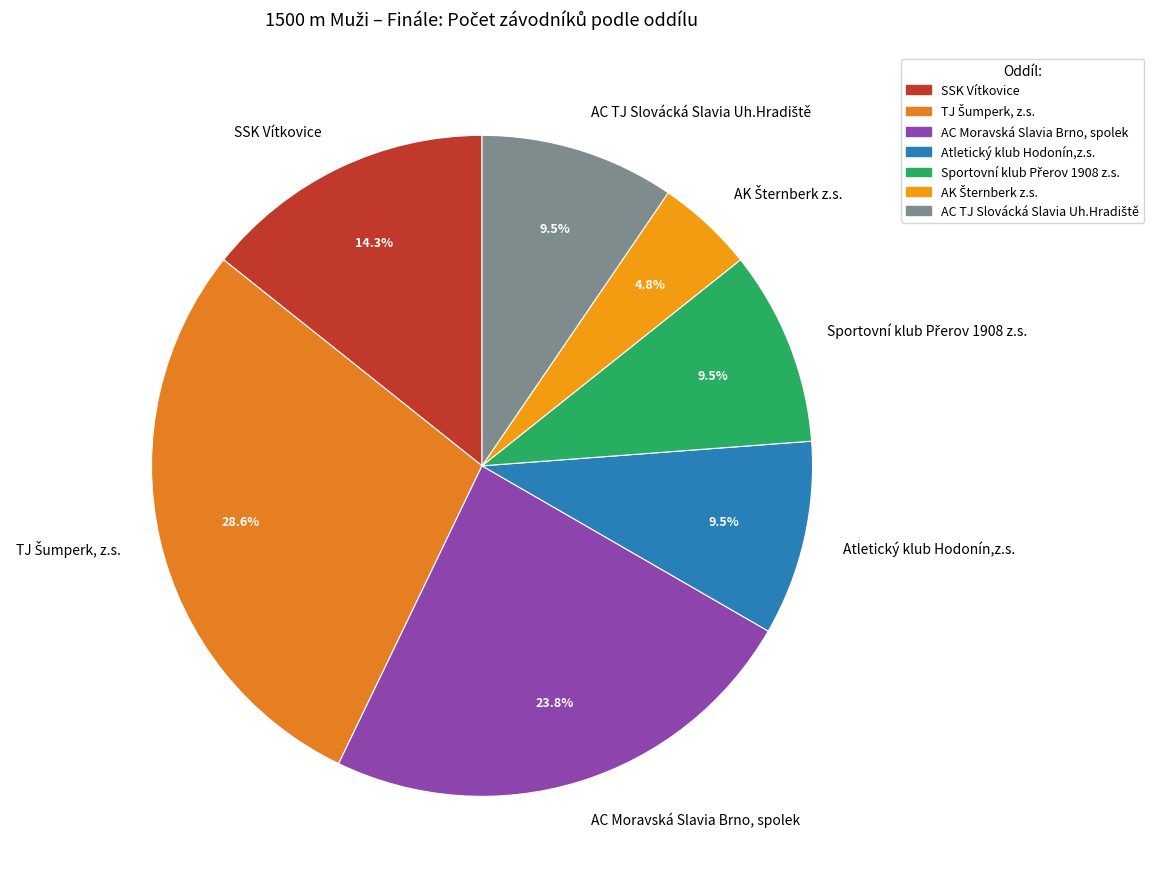

Is there any slice that represents more than half of the pie?

No